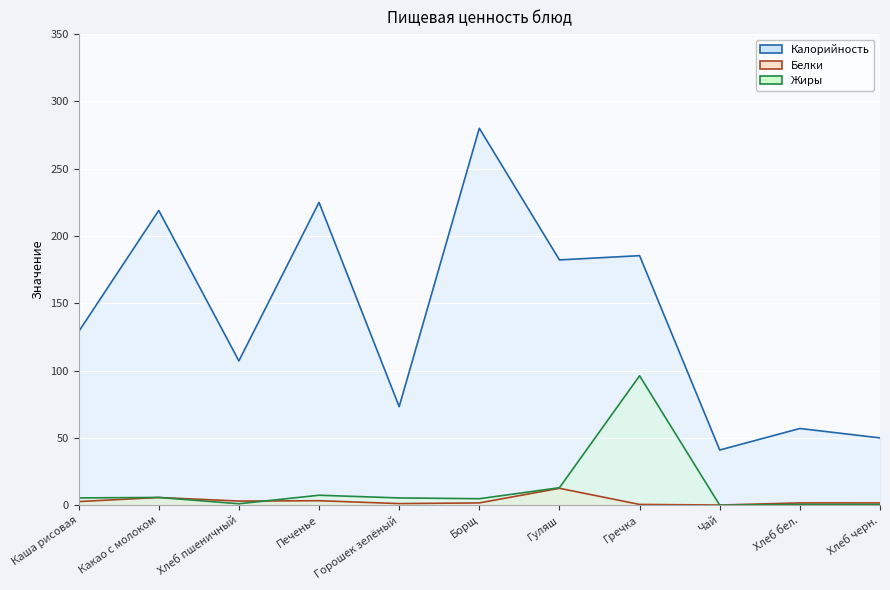

What is the difference between the second highest and minimum values in the Жиры series?

13.0